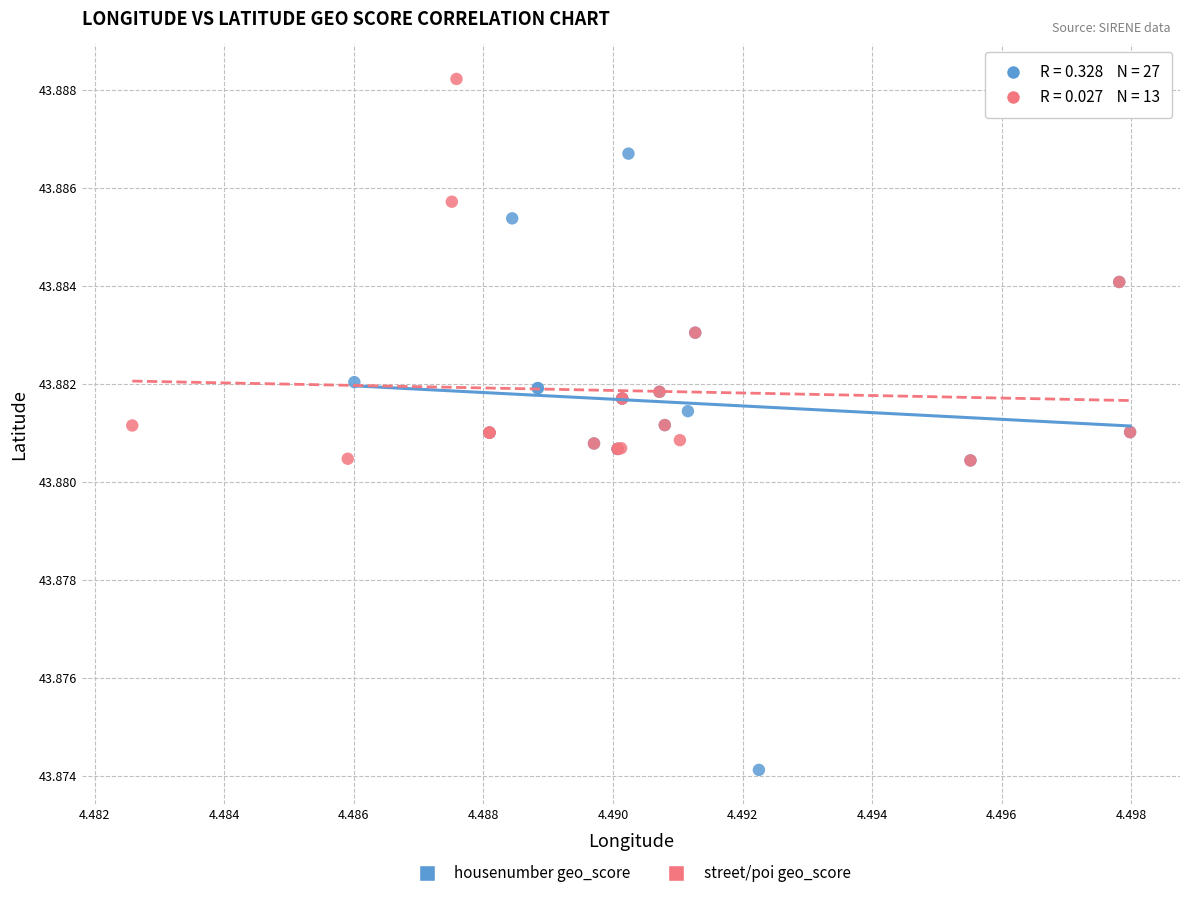

Which series reaches the maximum Y coordinate?

street/poi geo_score